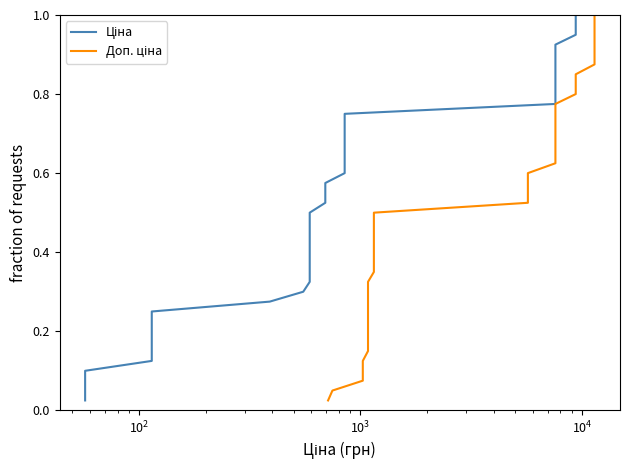

What is the highest value of the Доп. ціна series?

1.0